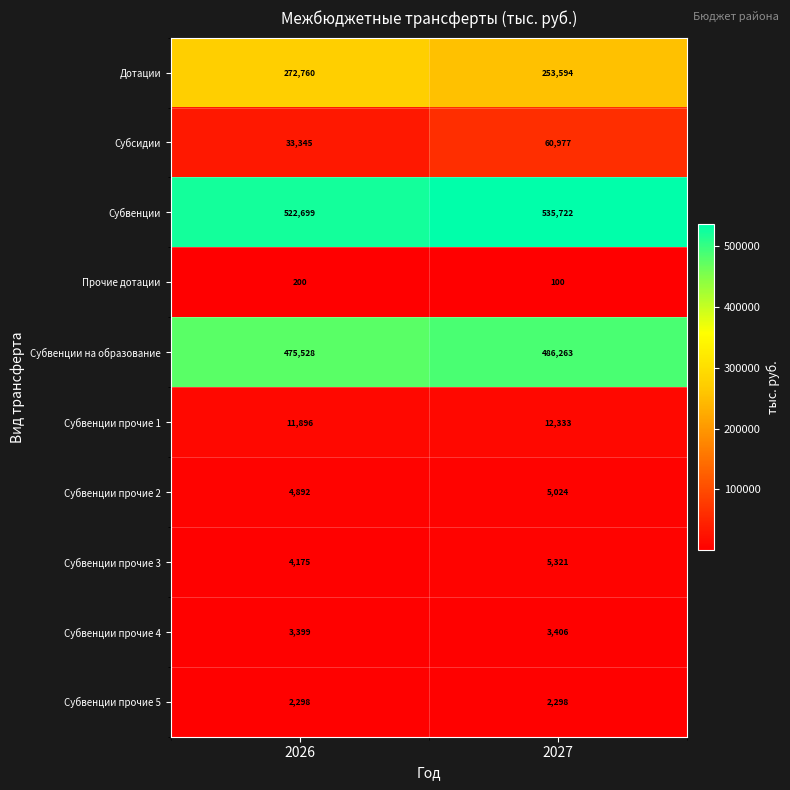

How many series are shown in this chart?

10